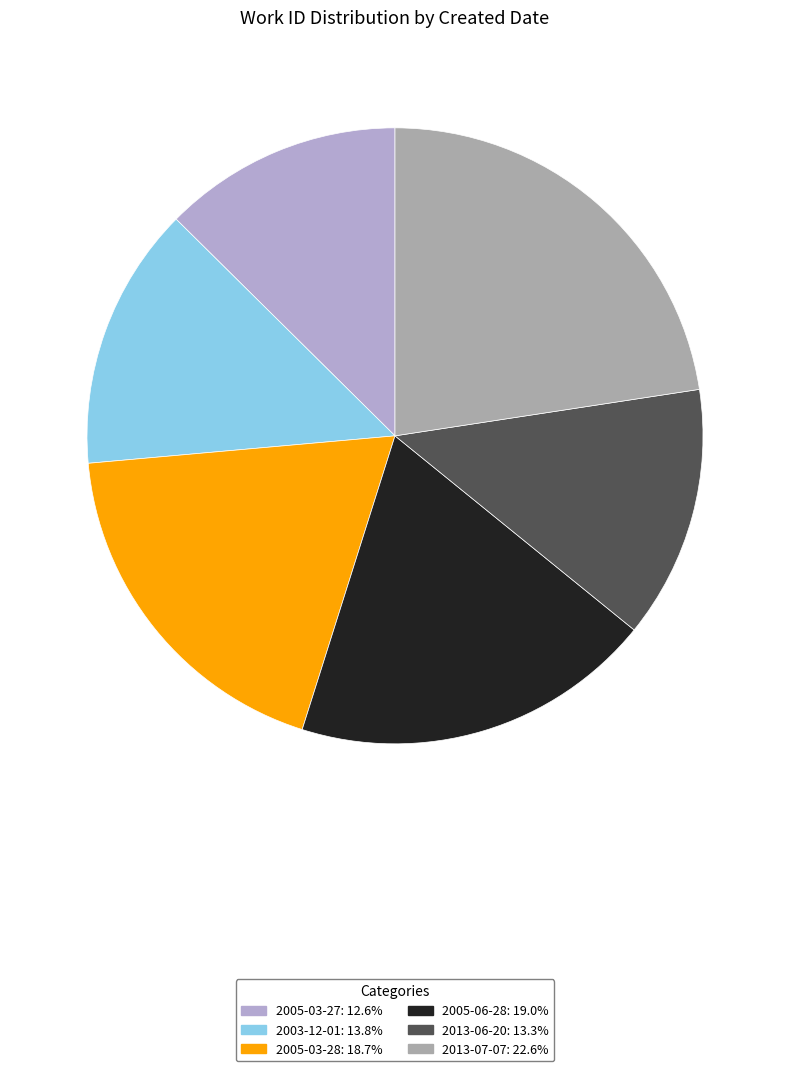

Which slice is the smallest?

2005-03-27